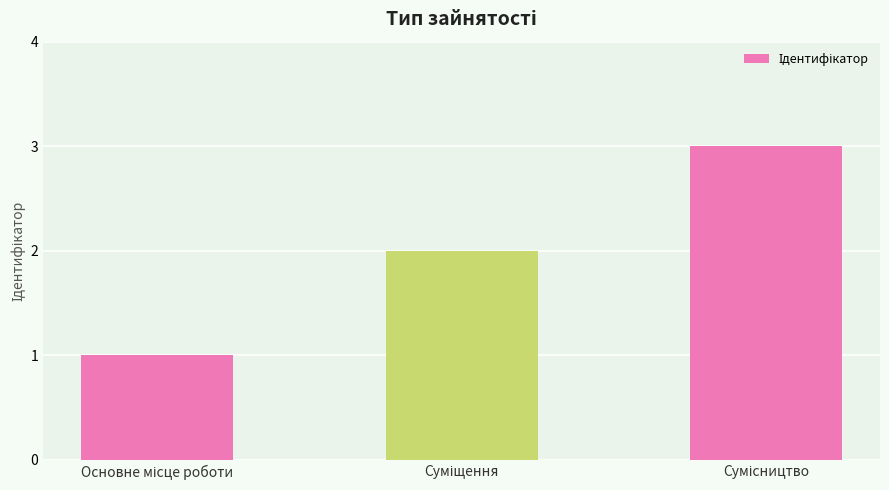

Are the bars horizontal?

No